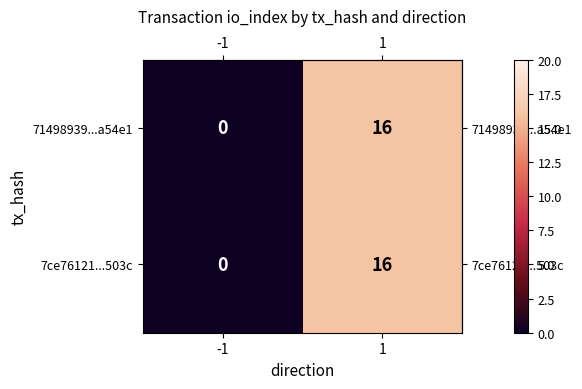

Rank the categories by 71498939...a54e1 value from lowest to highest.

-1, 1